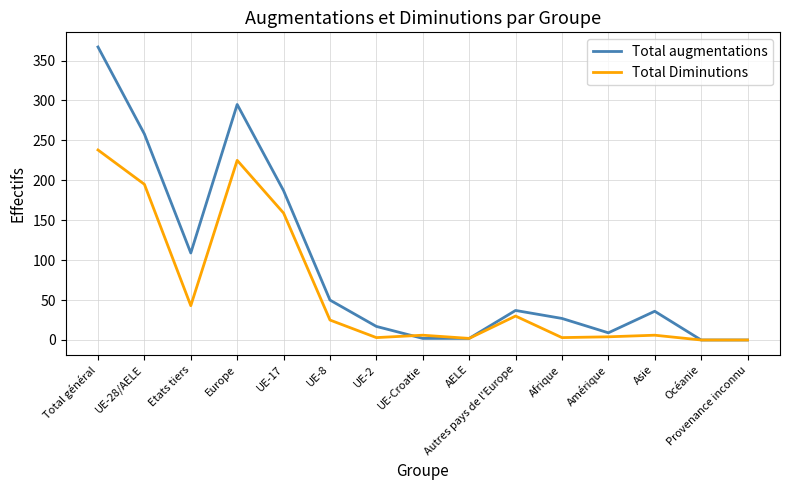

The Total Diminutions series shows 47 at Autres pays de l'Europe. True or false?

False